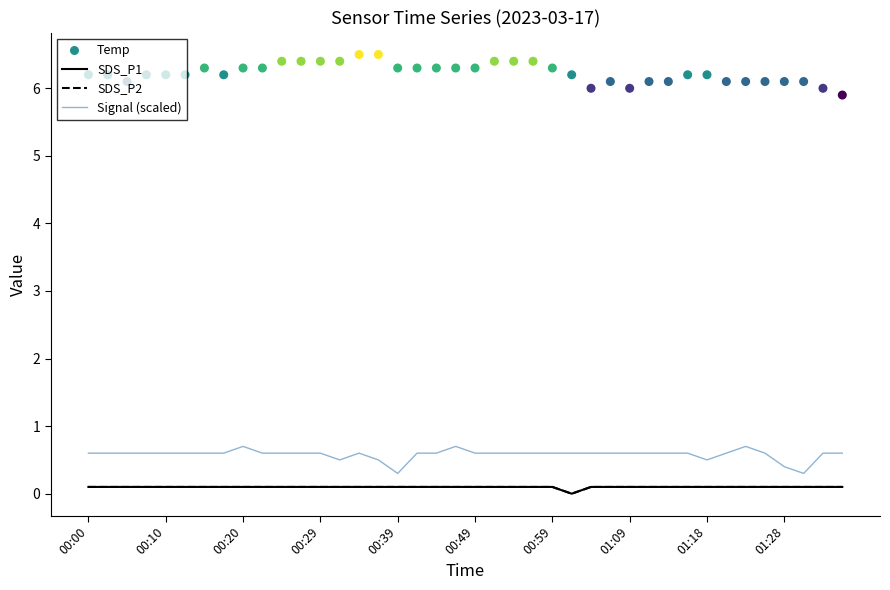

Is the value of SDS_P2 at 30 greater than the value of SDS_P1 at 00:29?

No